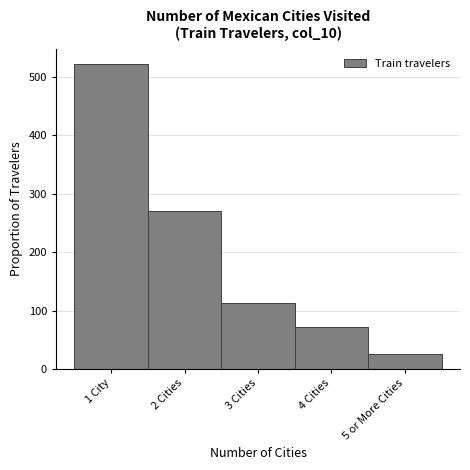

Reading right to left, transcribe all the data shown in this chart.

5 or More Cities=25	4 Cities=71	3 Cities=113	2 Cities=270	1 City=522